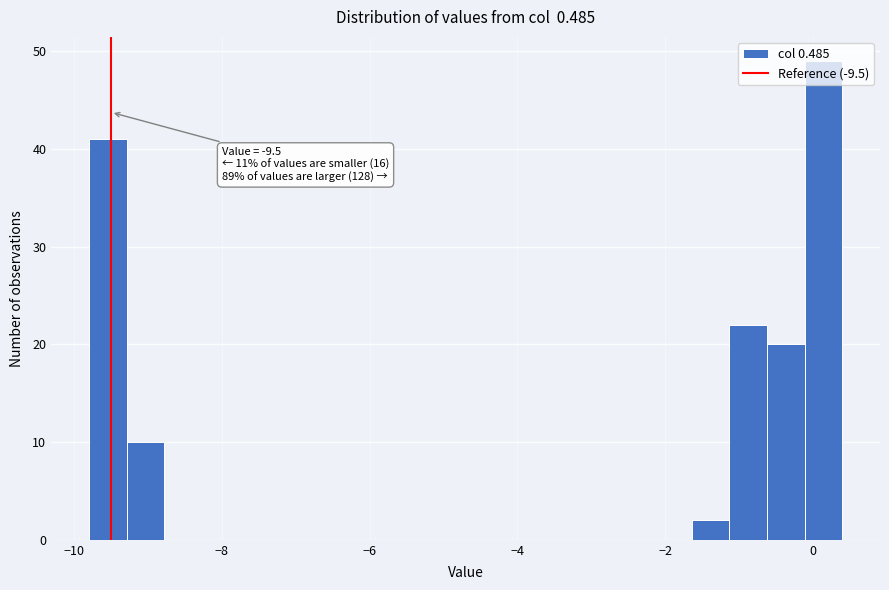

Around what value on the x-axis is the tallest bar? Give the approximate position of its centre, as read against the axis.

0.2